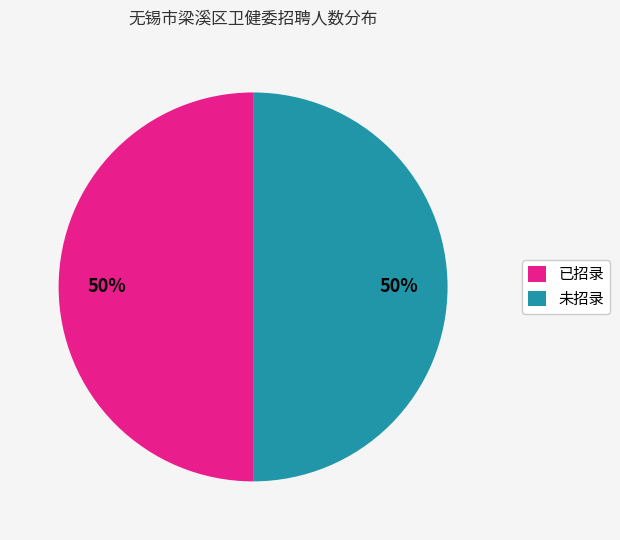

Is it true that 已招录 is 41% of the pie?

False